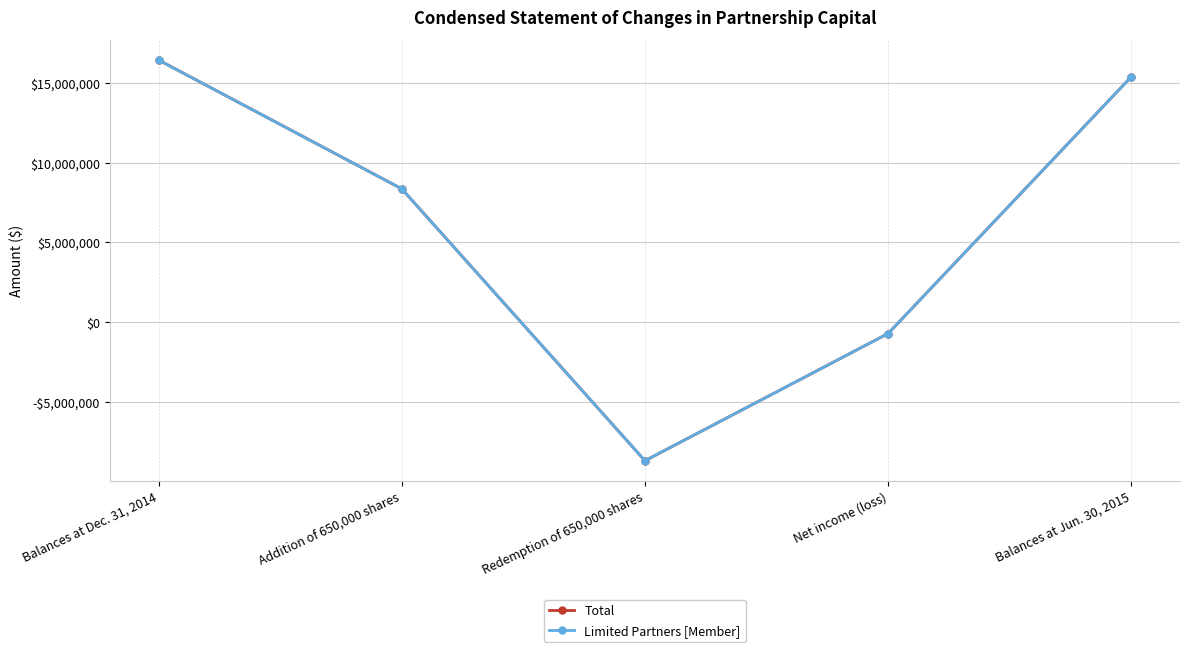

Does the chart have visible grid lines?

Yes